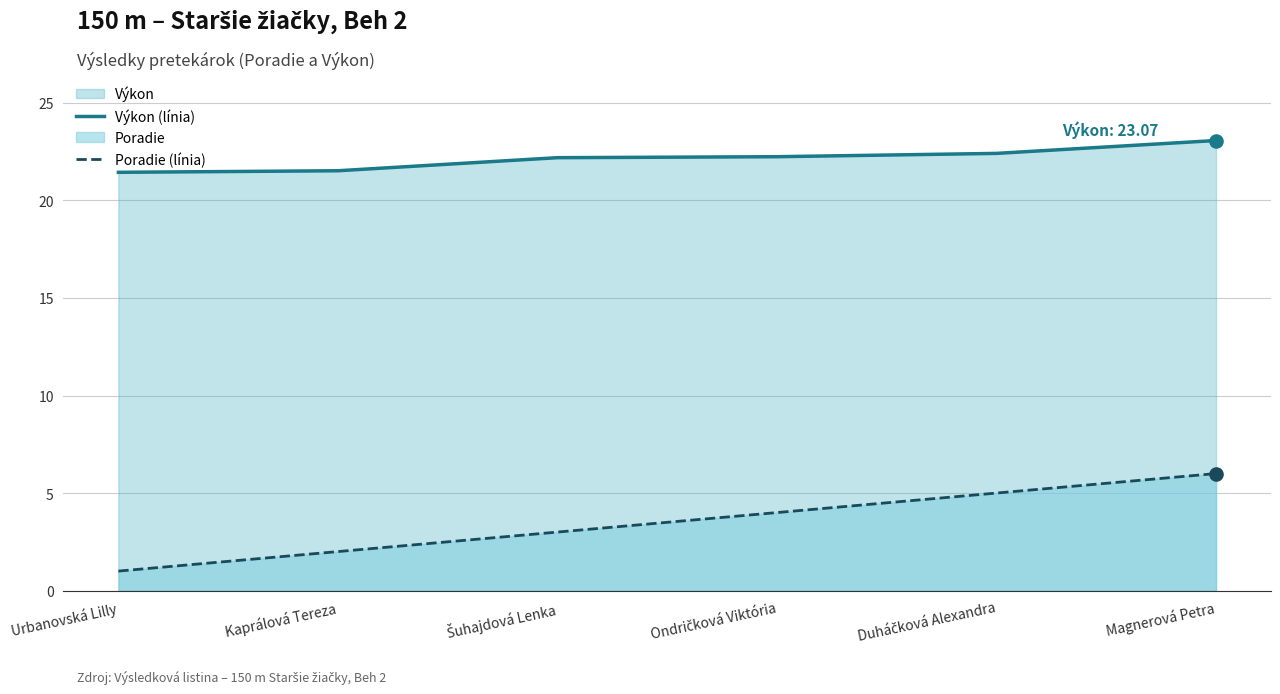

Is the value of Výkon (línia) at Kaprálová Tereza greater than the value of Poradie (línia) at Magnerová Petra?

Yes